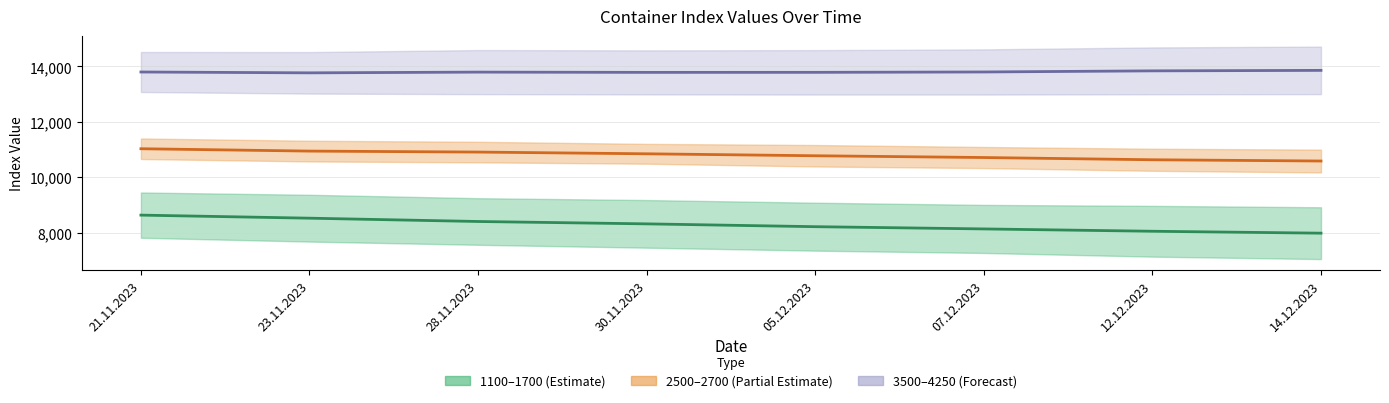

Where does the 1100–1700 mid series first go above 8322?

21.11.2023